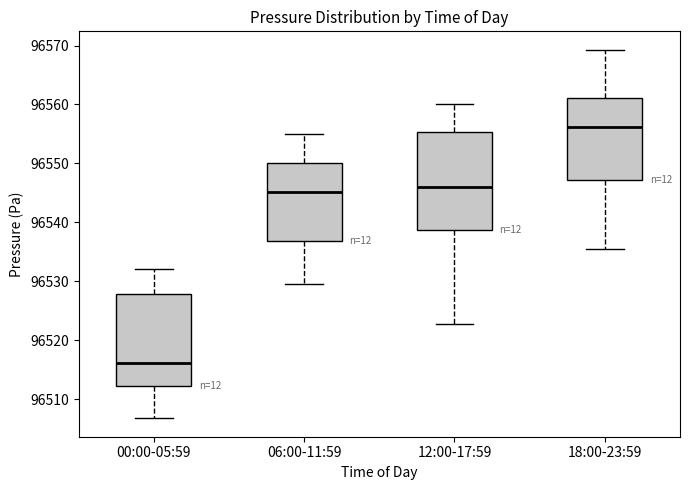

Where is the lower edge of the box for 06:00-11:59 on the y-axis? The values are not printed on the chart, so give them approximately, as read against the axis.

96537